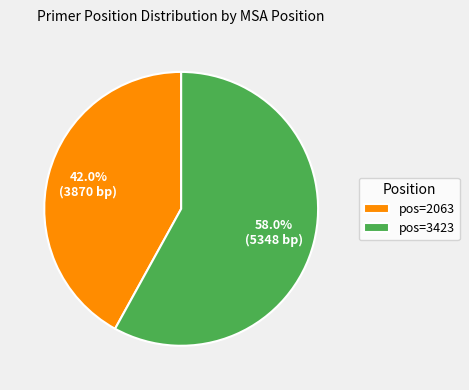

What is the total percentage of pos=3423 and pos=2063?

100.0%